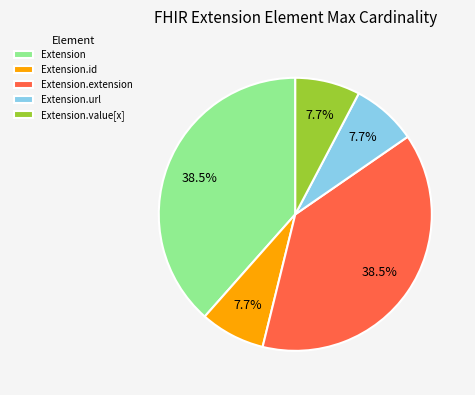

Which has a higher value, Extension.id or Extension.extension?

Extension.extension